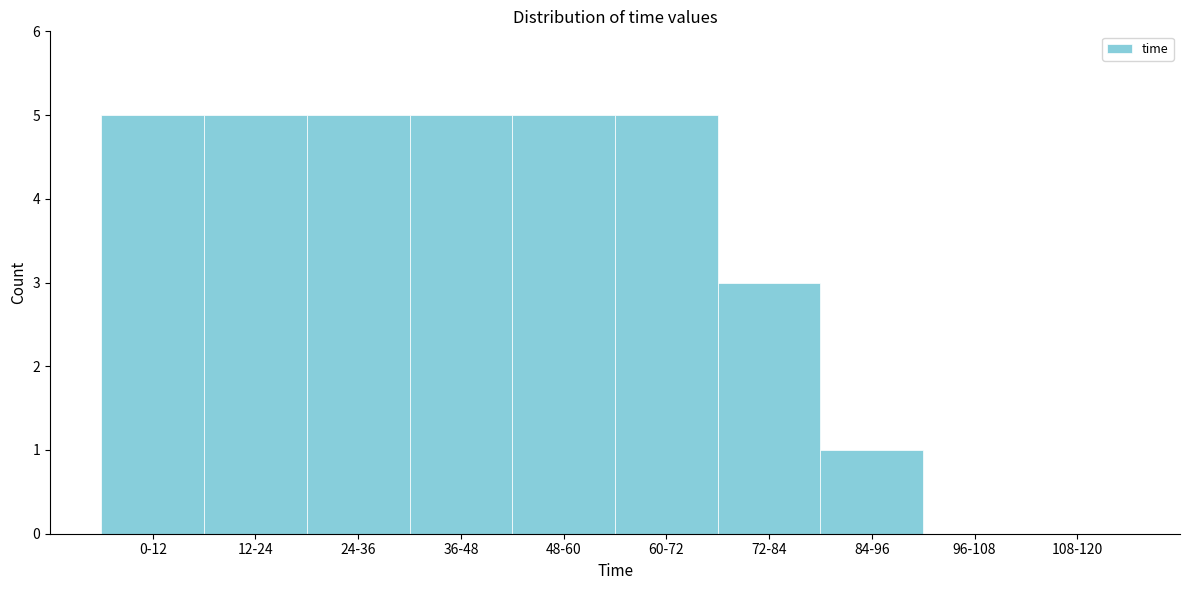

Reading right to left, transcribe all the data shown in this chart.

108-120=0	96-108=0	84-96=1	72-84=3	60-72=5	48-60=5	36-48=5	24-36=5	12-24=5	0-12=5